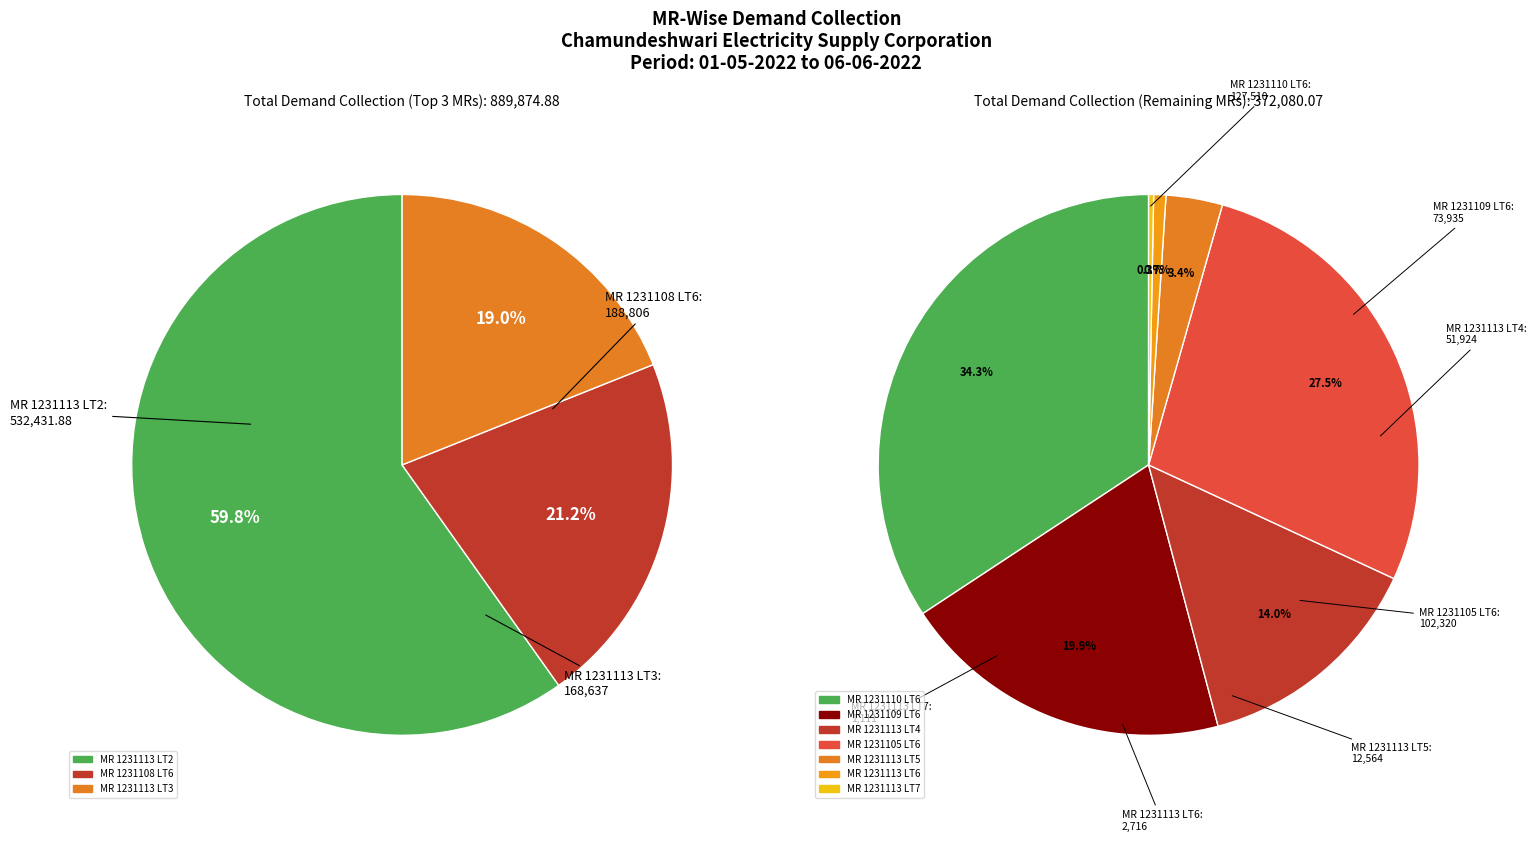

To the nearest percent, what portion does MR 1231110 LT6 represent?

10%